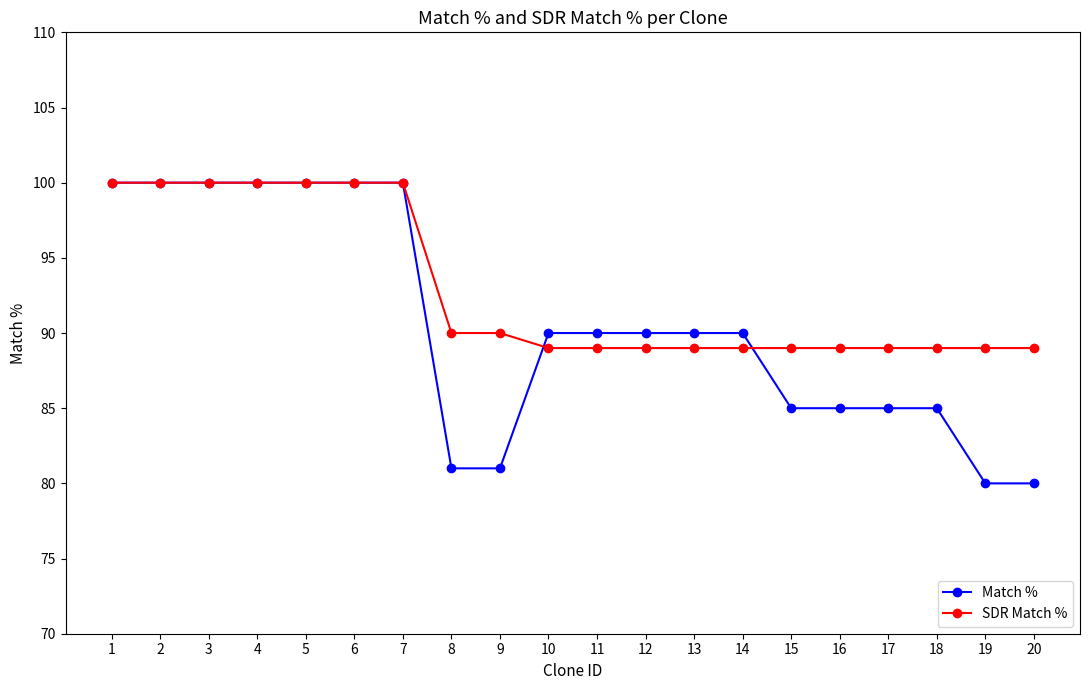

What is the value of the Match % point at the 8th from the left?

81